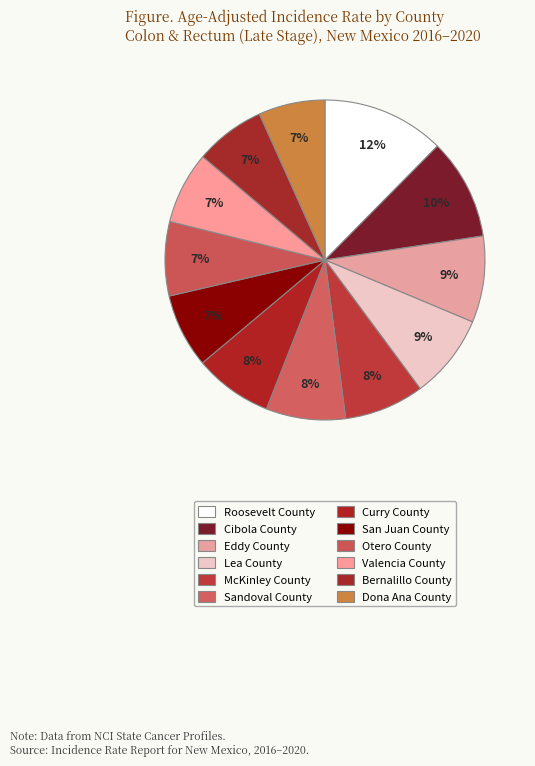

To the nearest percent, what is the average slice percentage?

8%